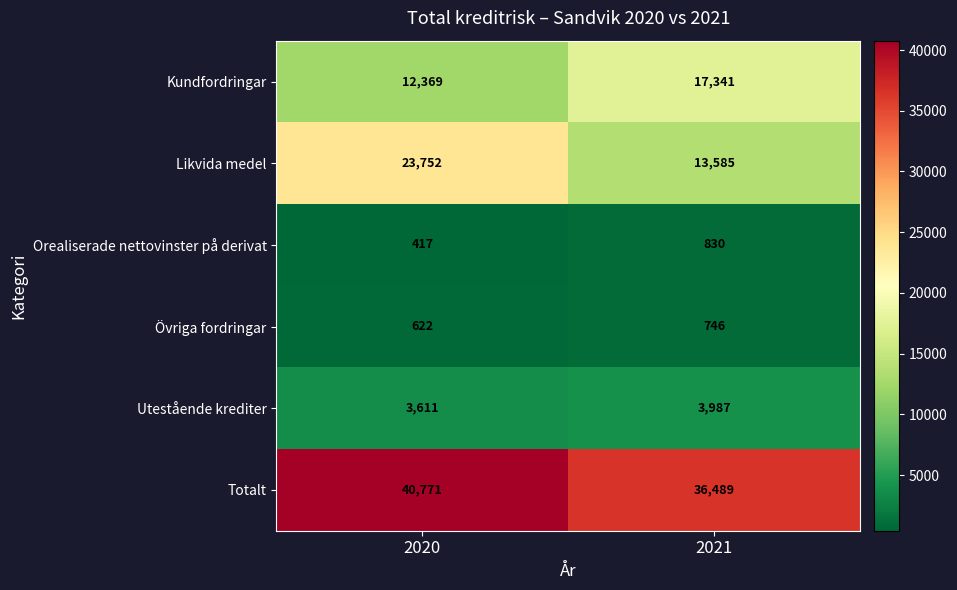

Which series has the widest spread of values?

Likvida medel